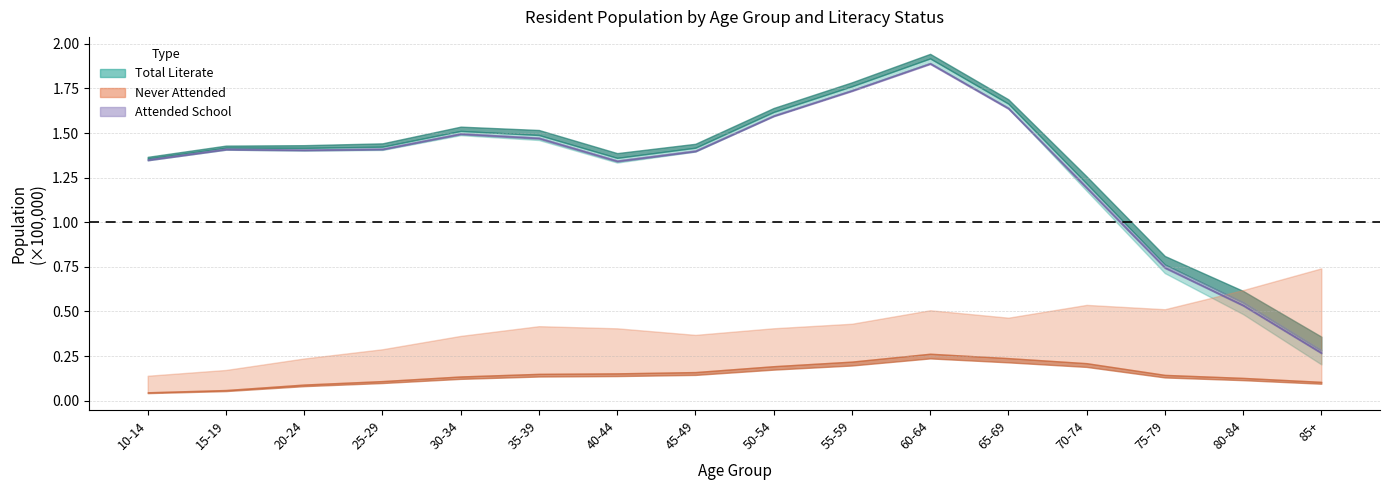

Does the chart display data point markers on the line(s)?

No